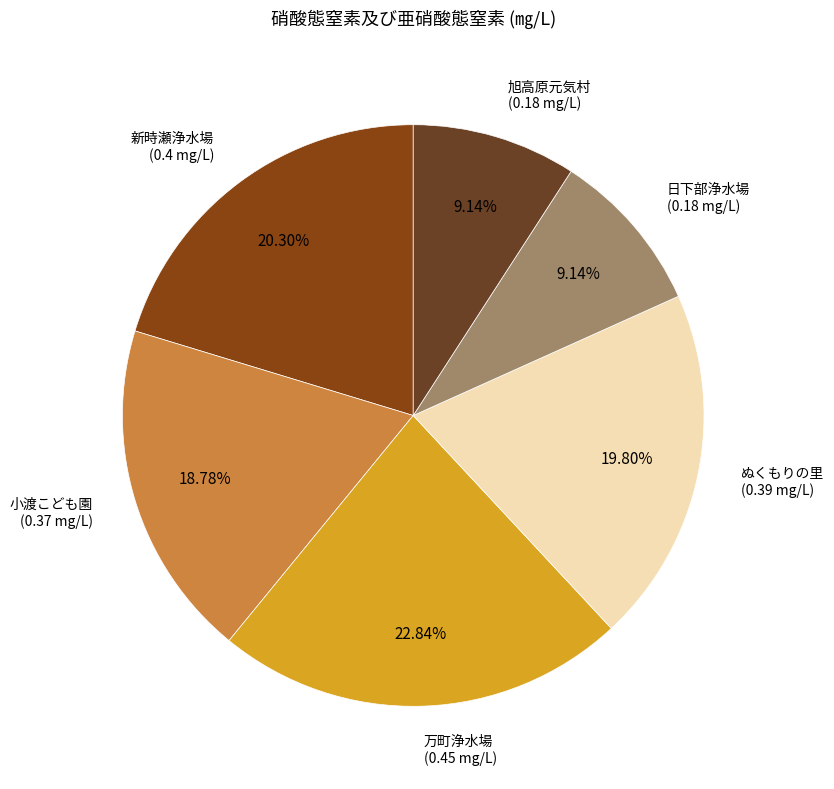

Do ぬくもりの里 and 小渡こども園 together represent more than half of the pie?

No